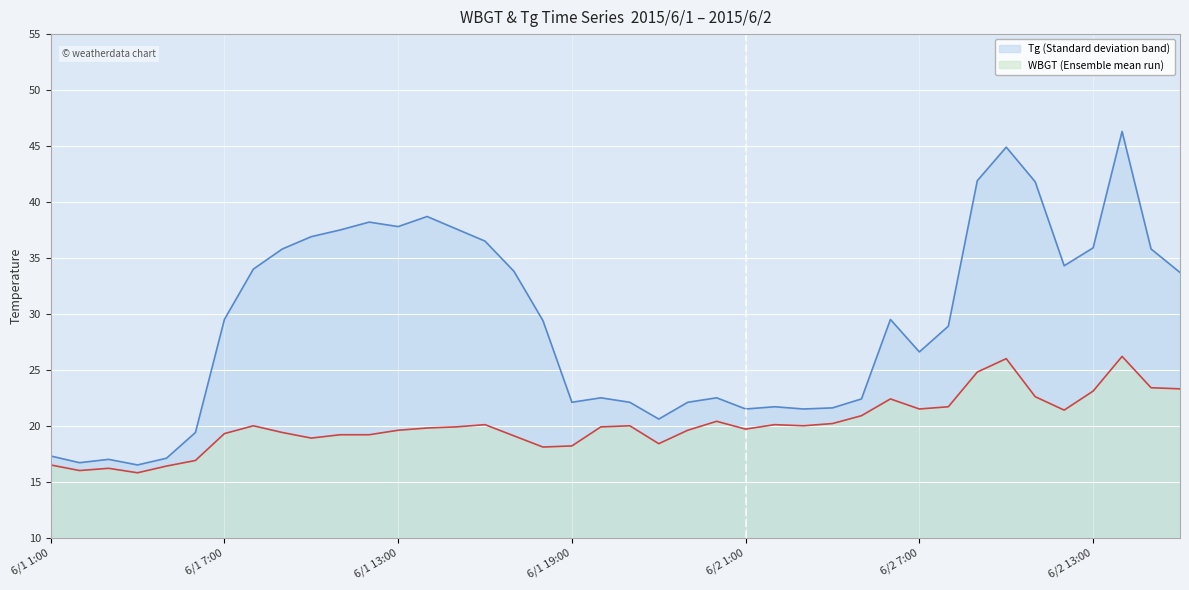

At which category is the sum across all series the highest?

6/2 14:00